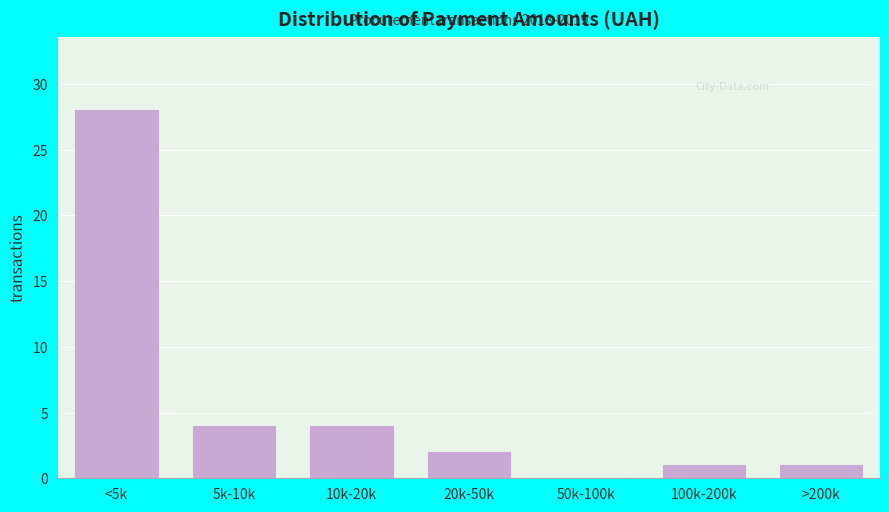

Reading left to right, extract all data points from this chart.

<5k=28	5k-10k=4	10k-20k=4	20k-50k=2	50k-100k=0	100k-200k=1	>200k=1